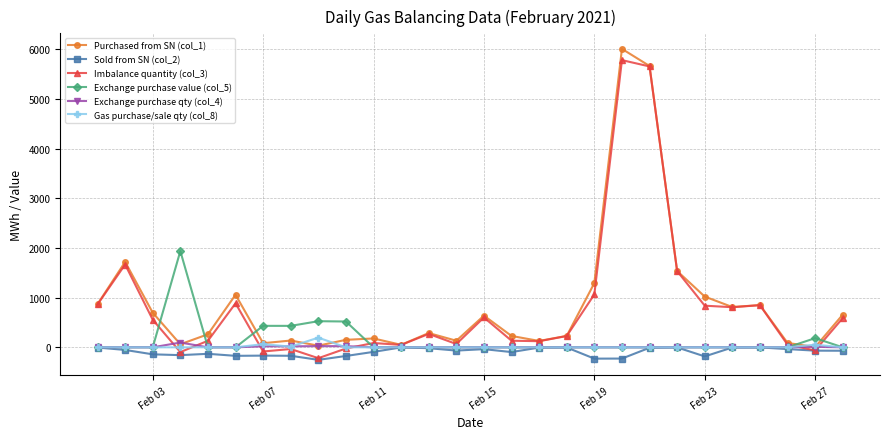

True or false: Gas purchase/sale qty (col_8) has more than 0 points higher than both neighbors.

True